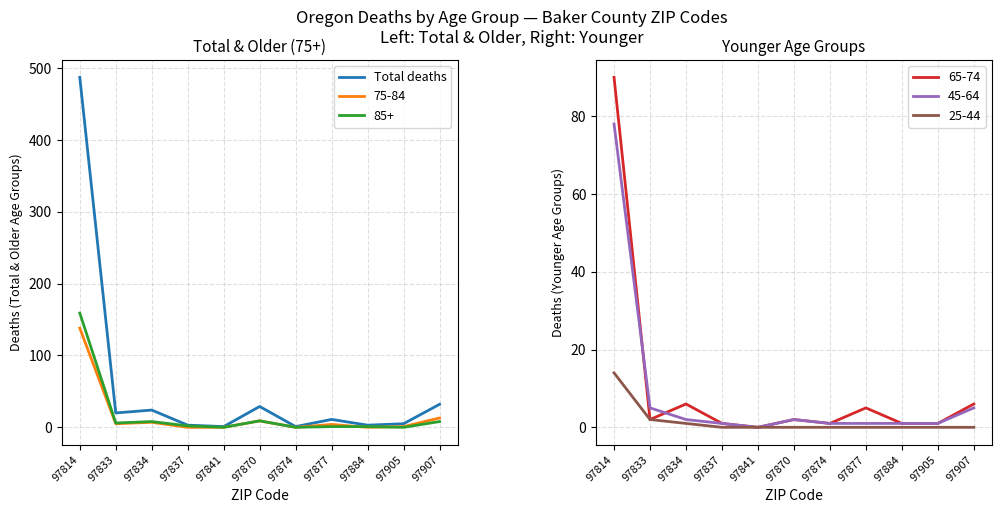

Approximately how many times larger is the value at 97884 compared to 97834?

0.1